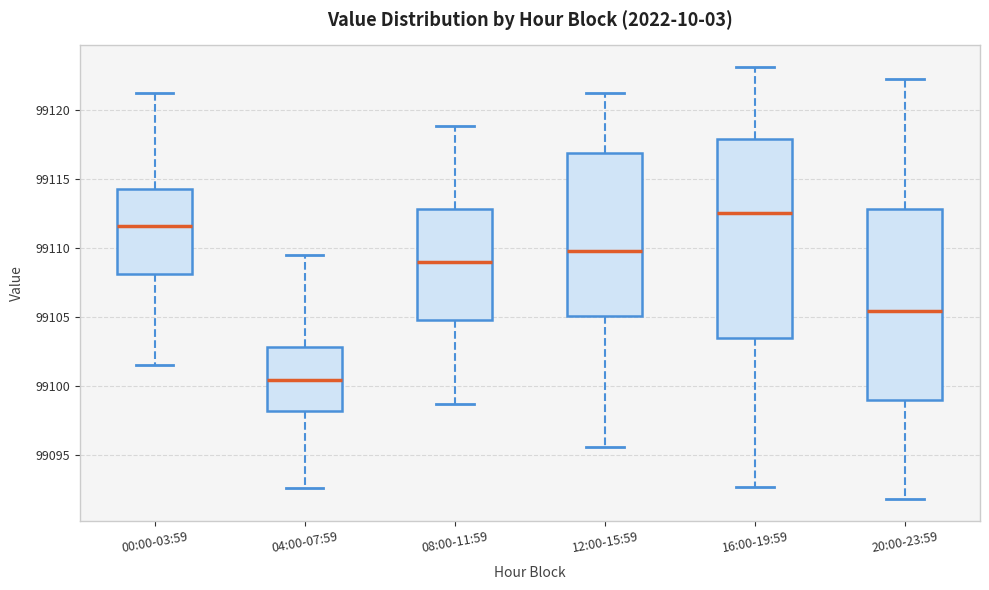

Which box's median line is the lowest?

04:00-07:59